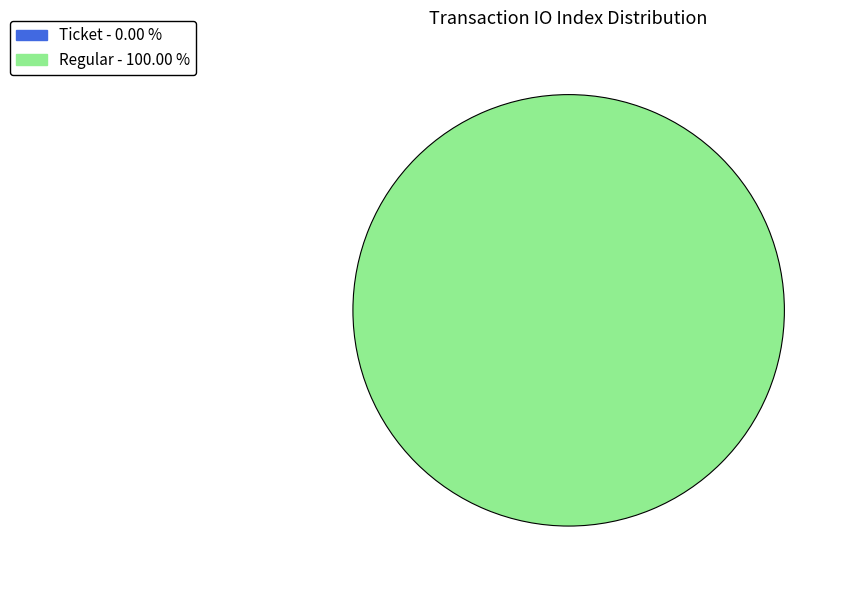

True or false: Ticket (io_index=0) accounts for 1% of the total.

False